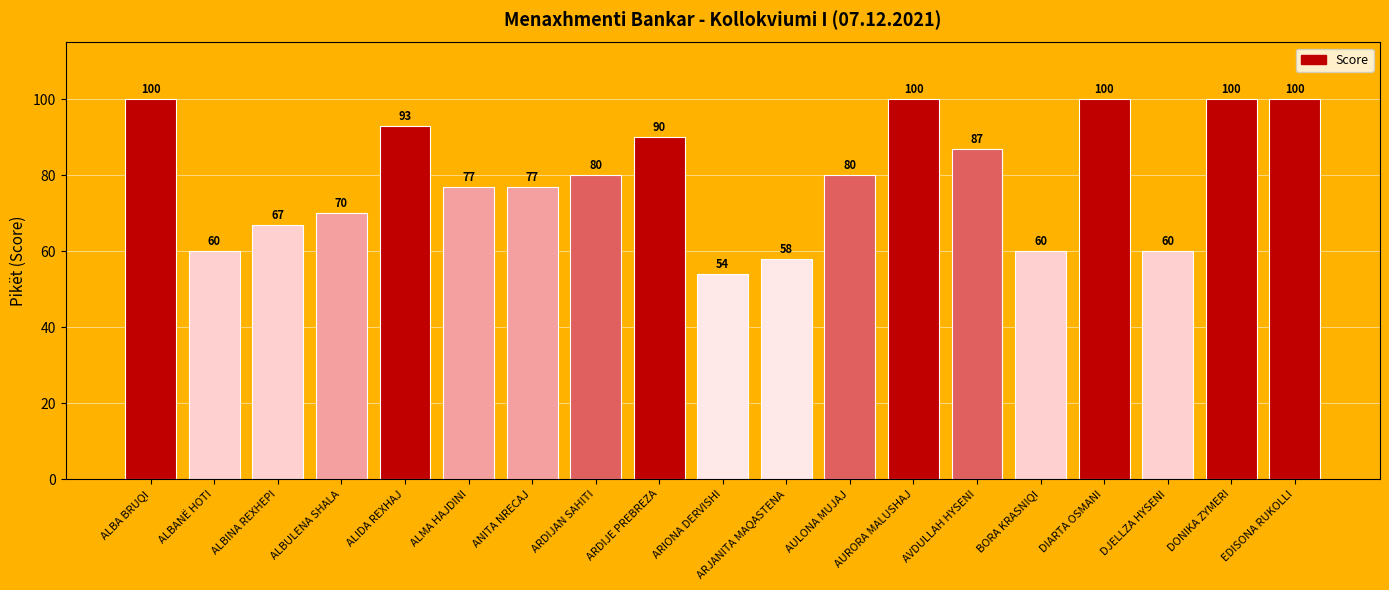

What is the difference between the second highest and second lowest values?

42